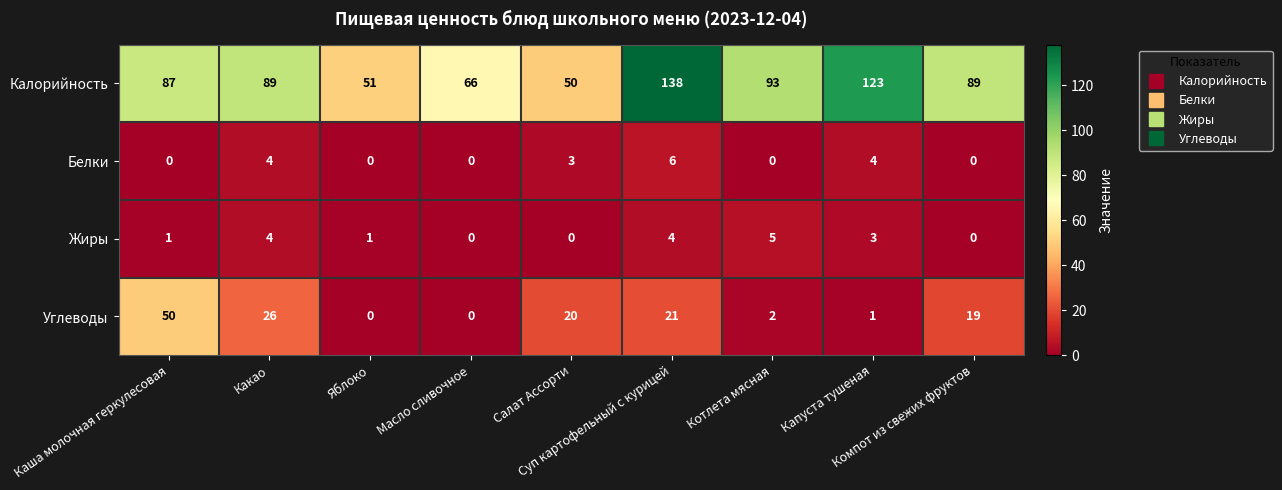

What is the difference between the maximum and minimum values in the Углеводы series?

50